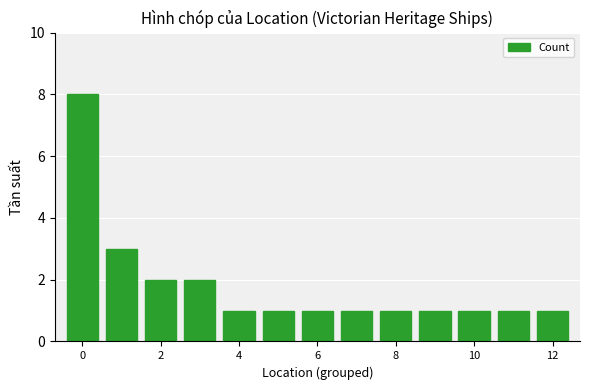

How many series are shown in this chart?

1